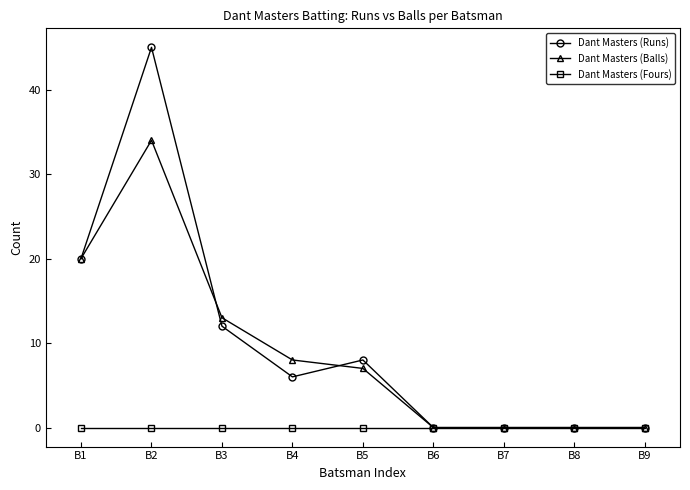

Which series has the largest range (max minus min)?

Dant Masters (Runs)